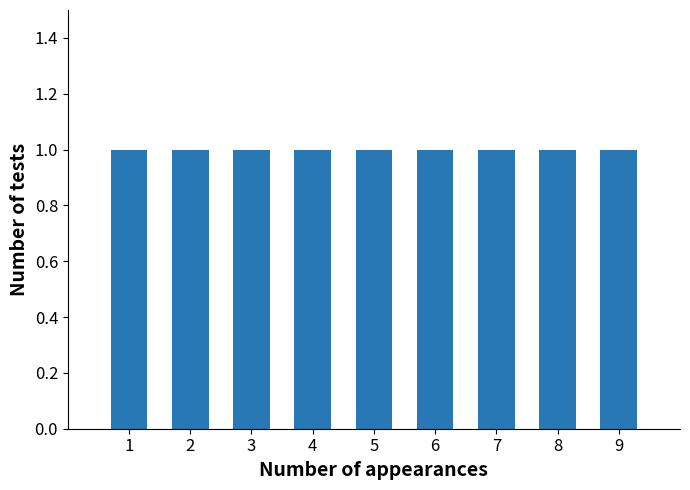

How many bars are there in total?

9